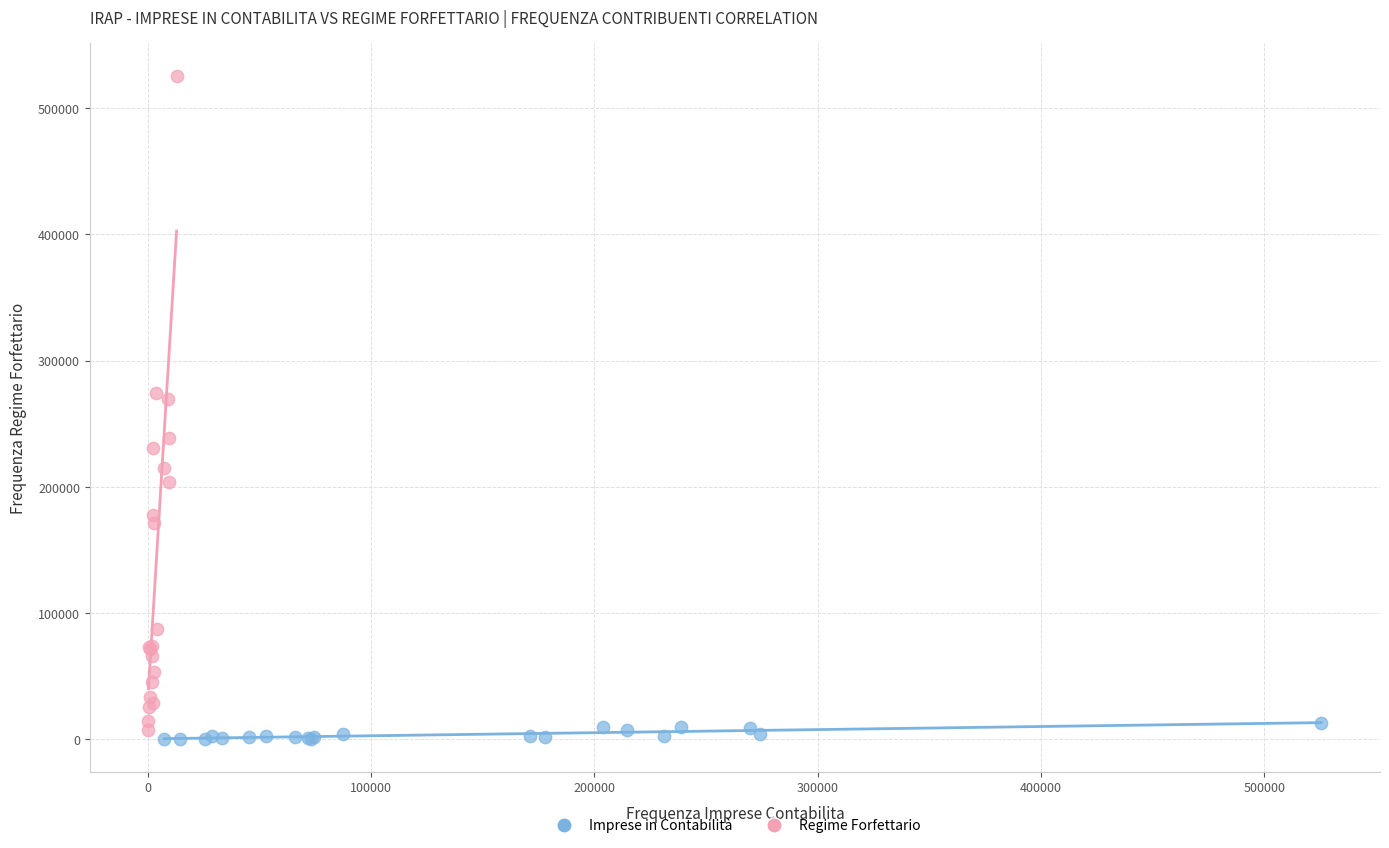

Which series has the largest Y range (max minus min)?

Regime Forfettario